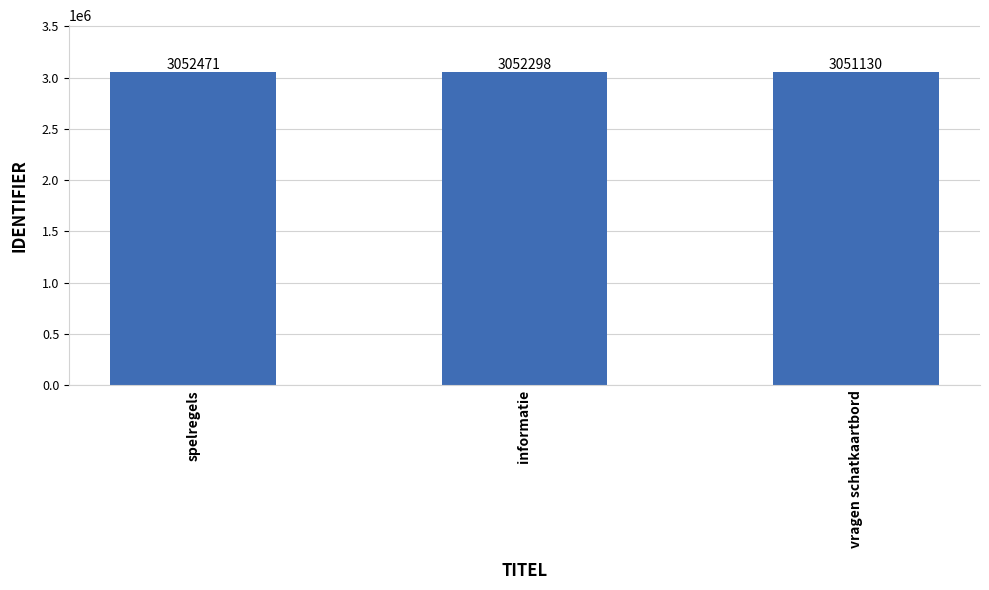

How many data points does each series have?

3